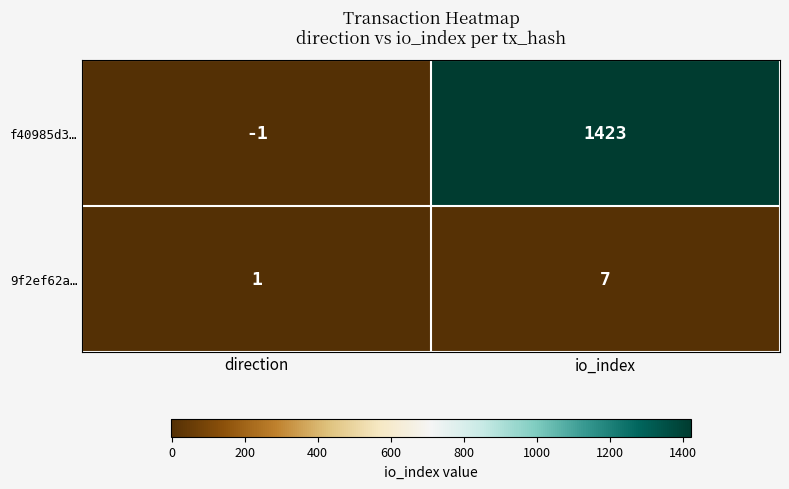

Reading left to right, extract all data points from this chart.

f40985d3…: -1	1423
9f2ef62a…: 1	7